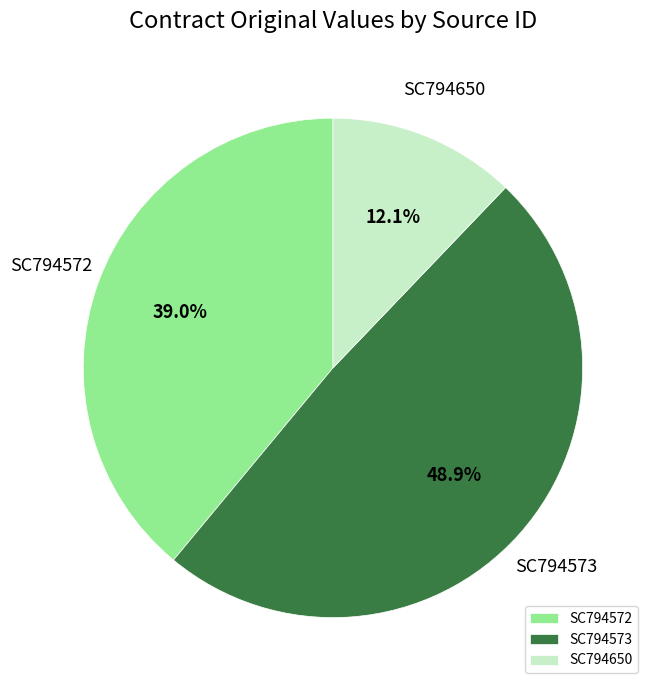

Do SC794650 and SC794573 together represent more than half of the pie?

Yes